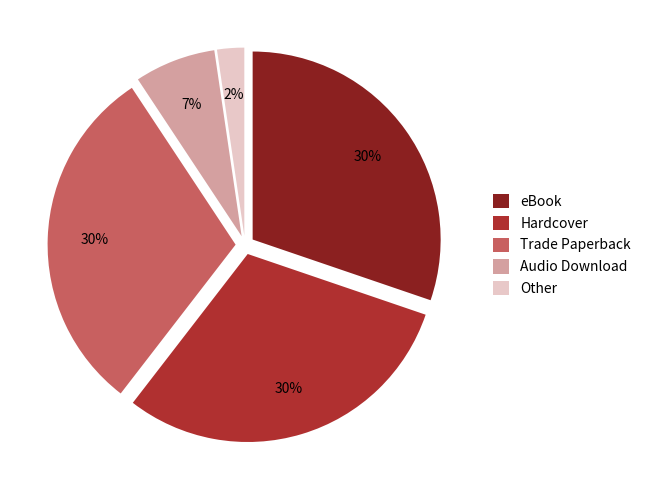

To the nearest percent, what percentage of the pie is Audio Download?

7%